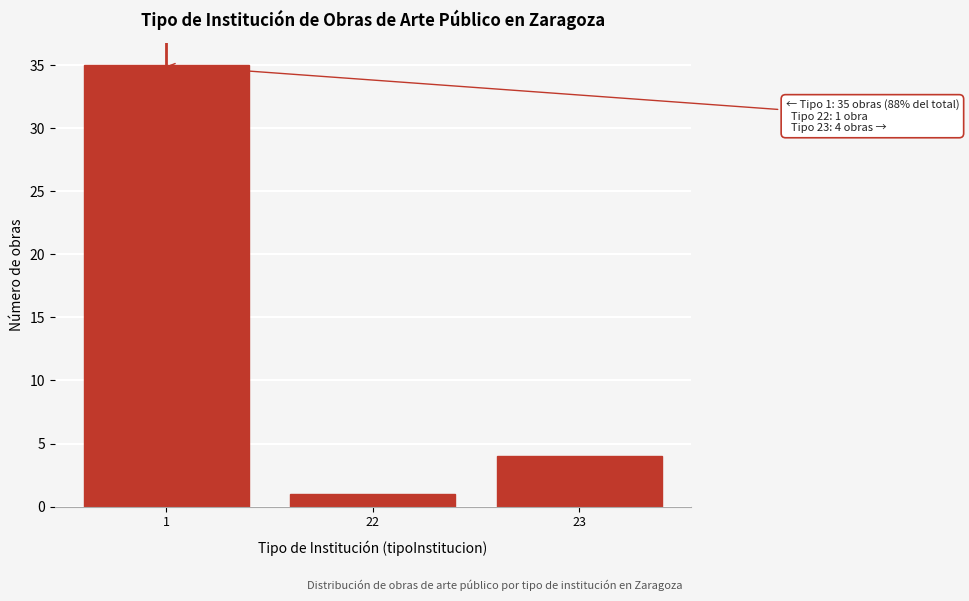

Reading right to left, what are all the values shown in this chart?

4	1	35